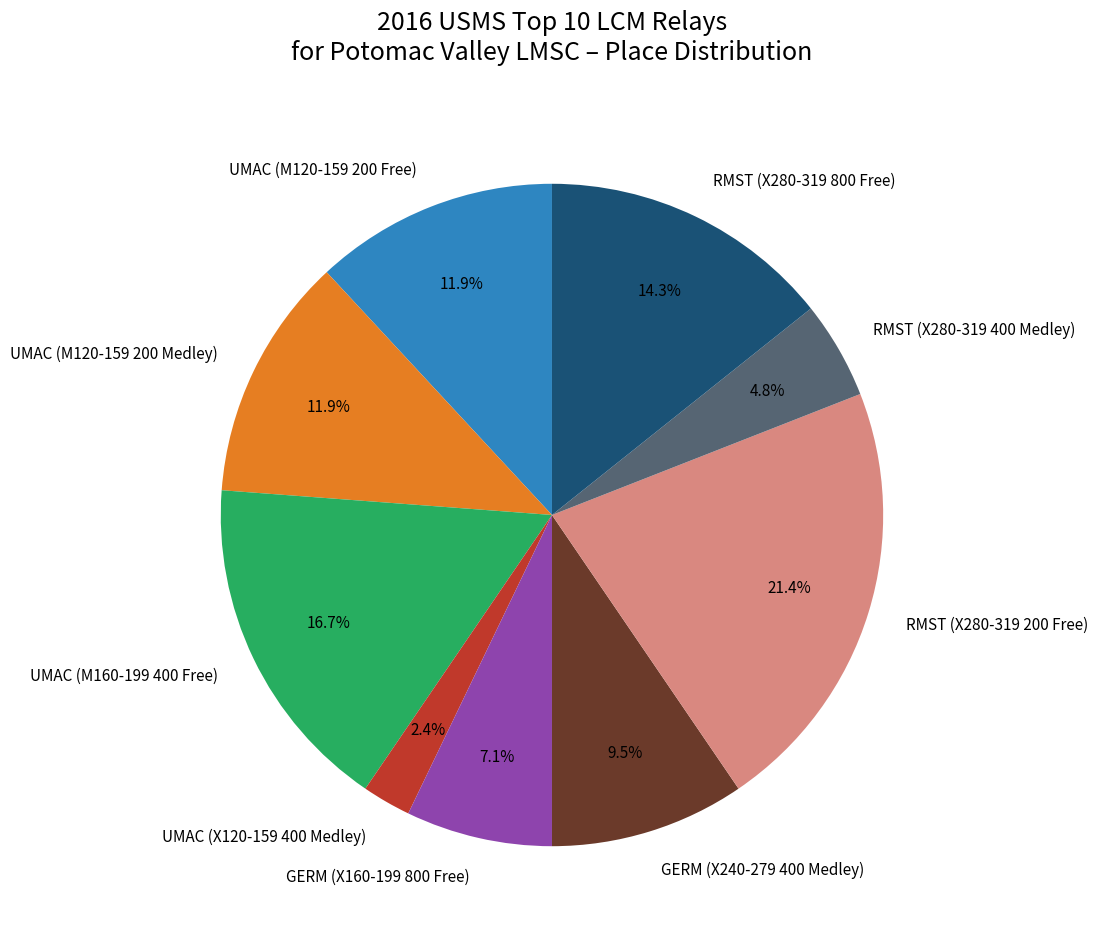

To the nearest percent, what is the difference between the largest and smallest slice percentages?

19%